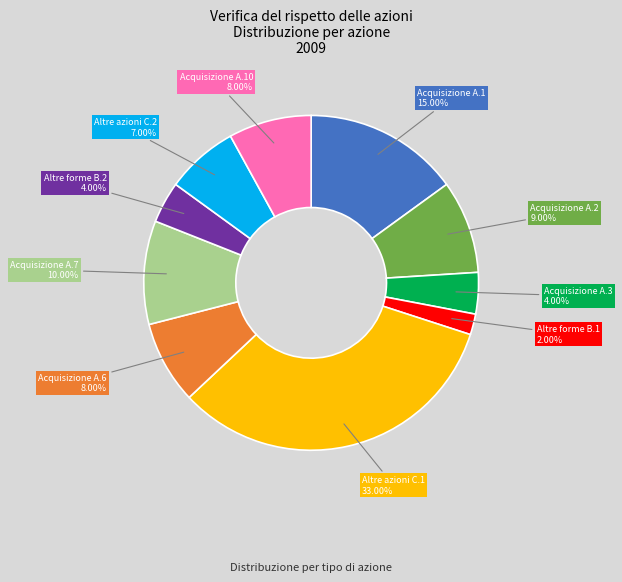

Is there any slice that represents more than half of the pie?

No